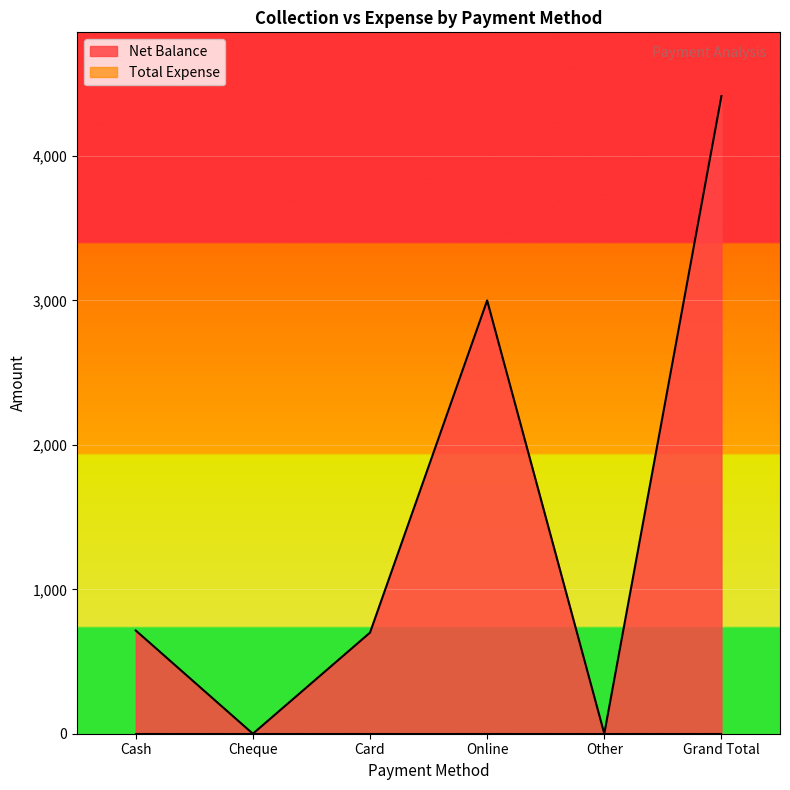

At which label does the data first exceed 715?

Online